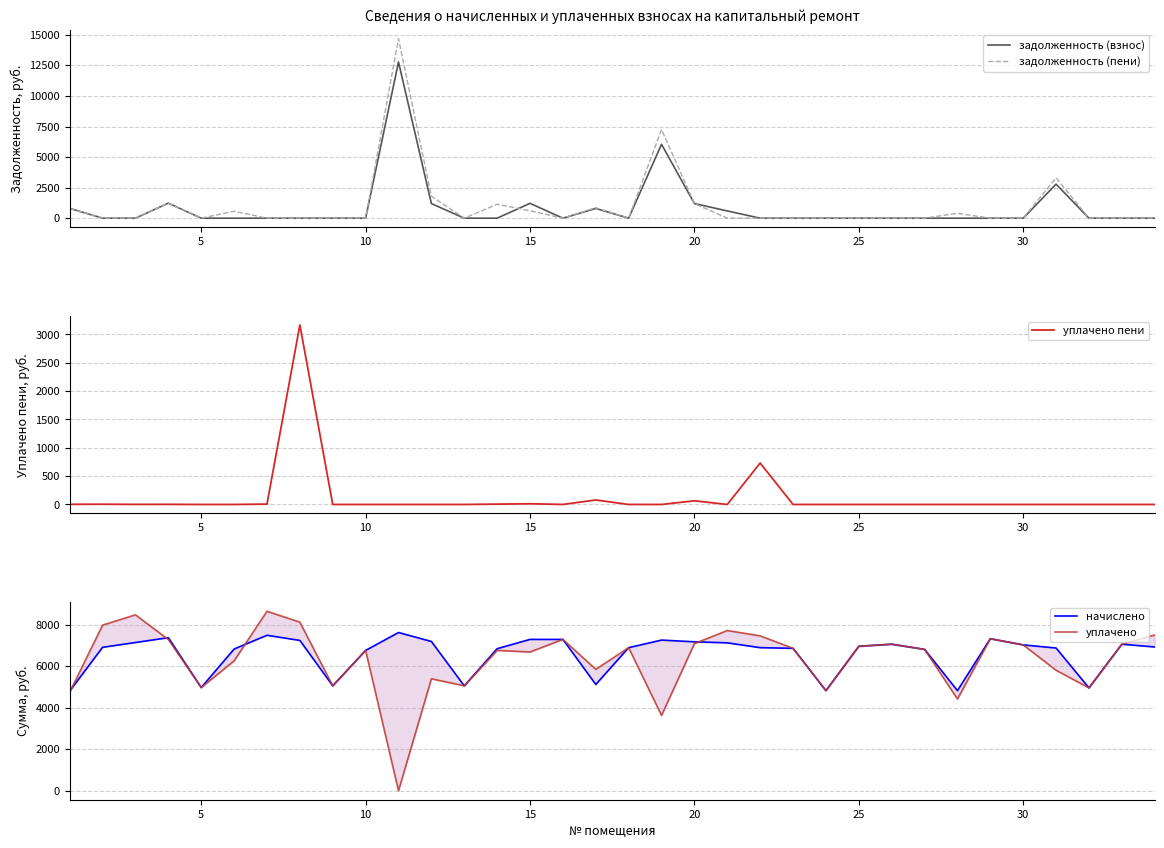

What is the approximate value of задолженность (взнос) at 15?

1214.4